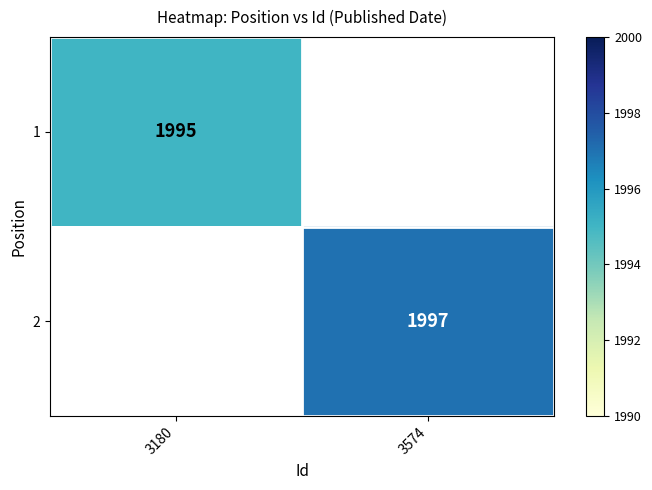

True or false: 2 has a value of 2853 at 3574.

False